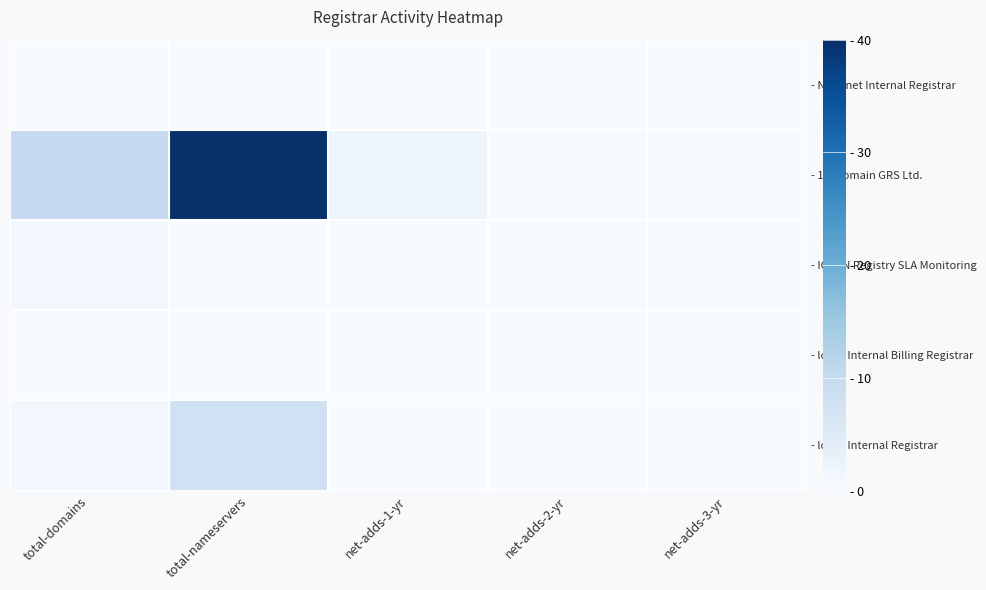

Which series has the largest range (max minus min)?

- 101domain GRS Ltd.